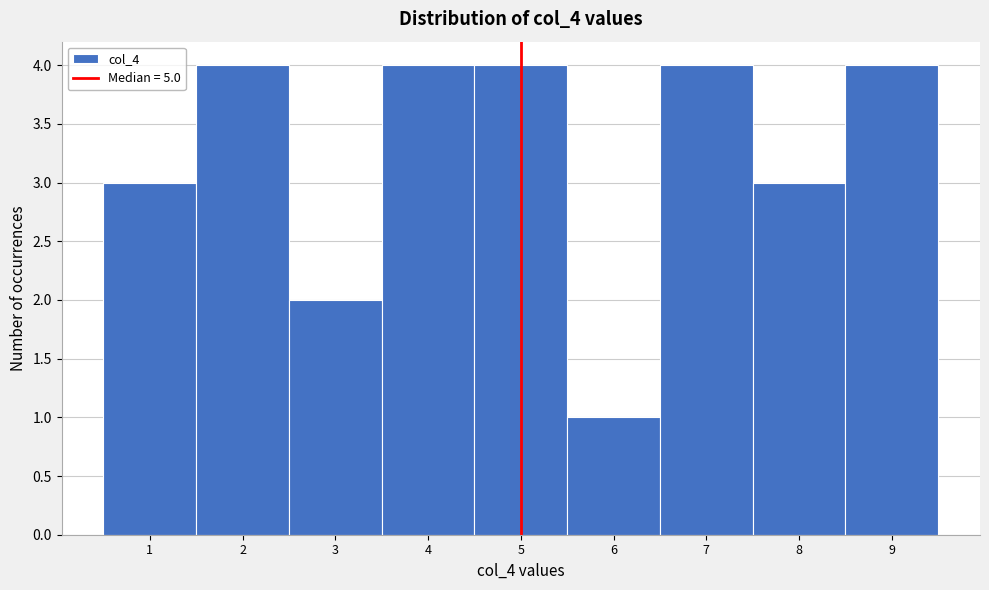

What is the height of the bar covering 6.5 to 7.5 on the x-axis? The values are not printed on the chart, so give them approximately, as read against the axis.

4